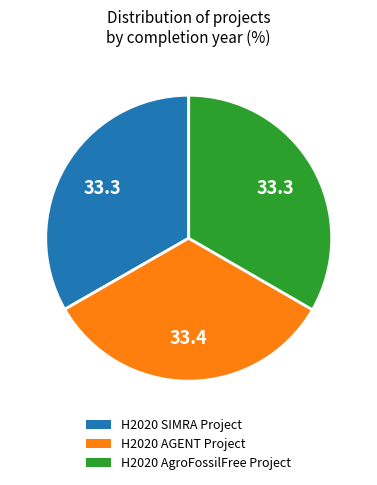

Does H2020 AgroFossilFree Project represent more than half of the total?

No